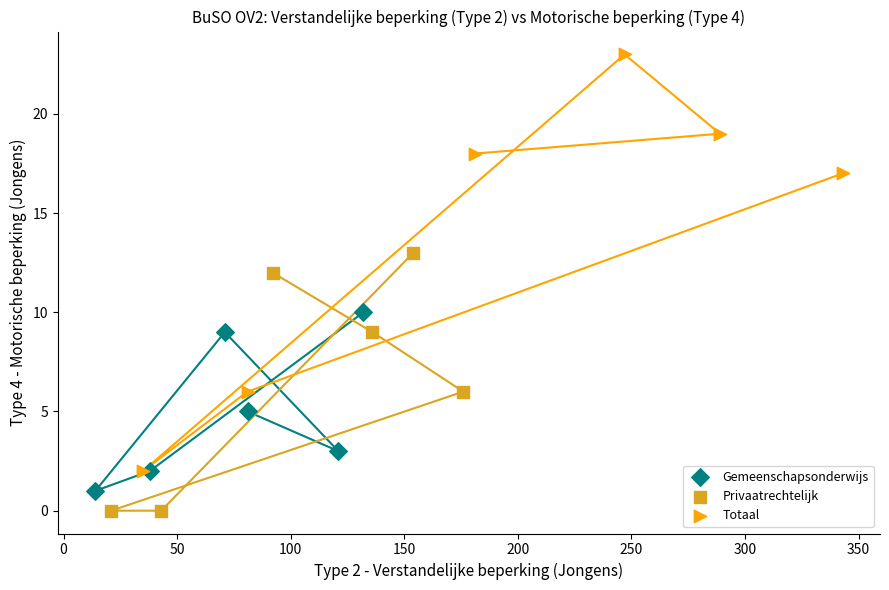

Which series has the largest Y range (max minus min)?

Totaal